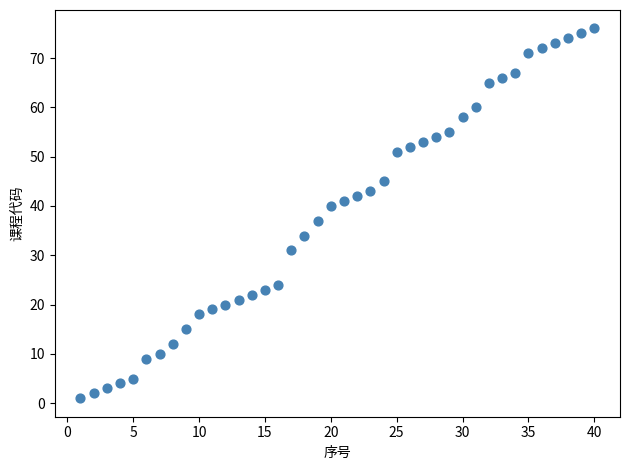

What is the range of Y values (max minus min)?

75